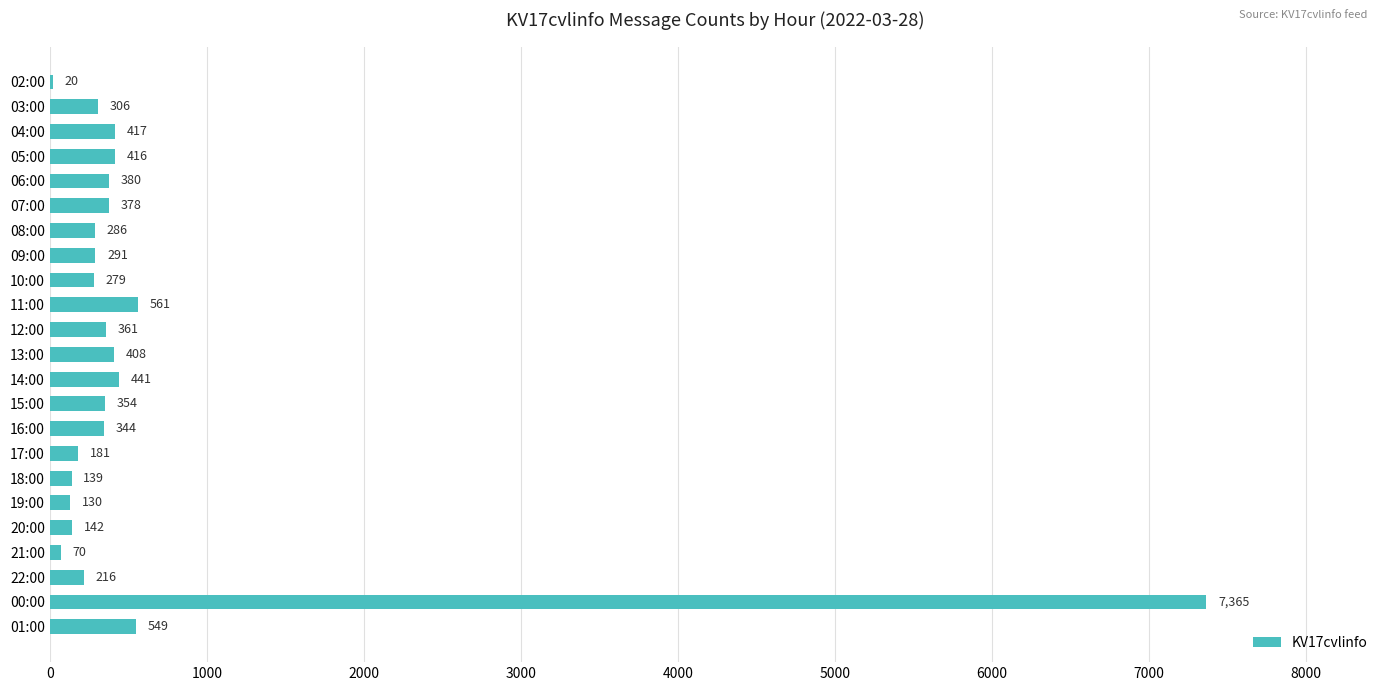

Where is the data nearest to the value 3692?

11:00